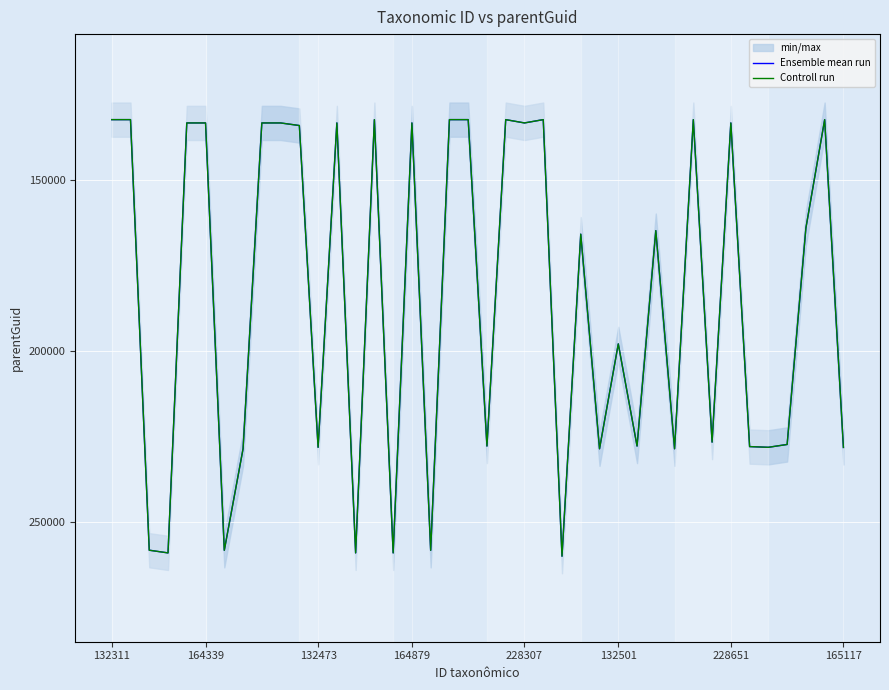

Which category has the highest value across all series?

24